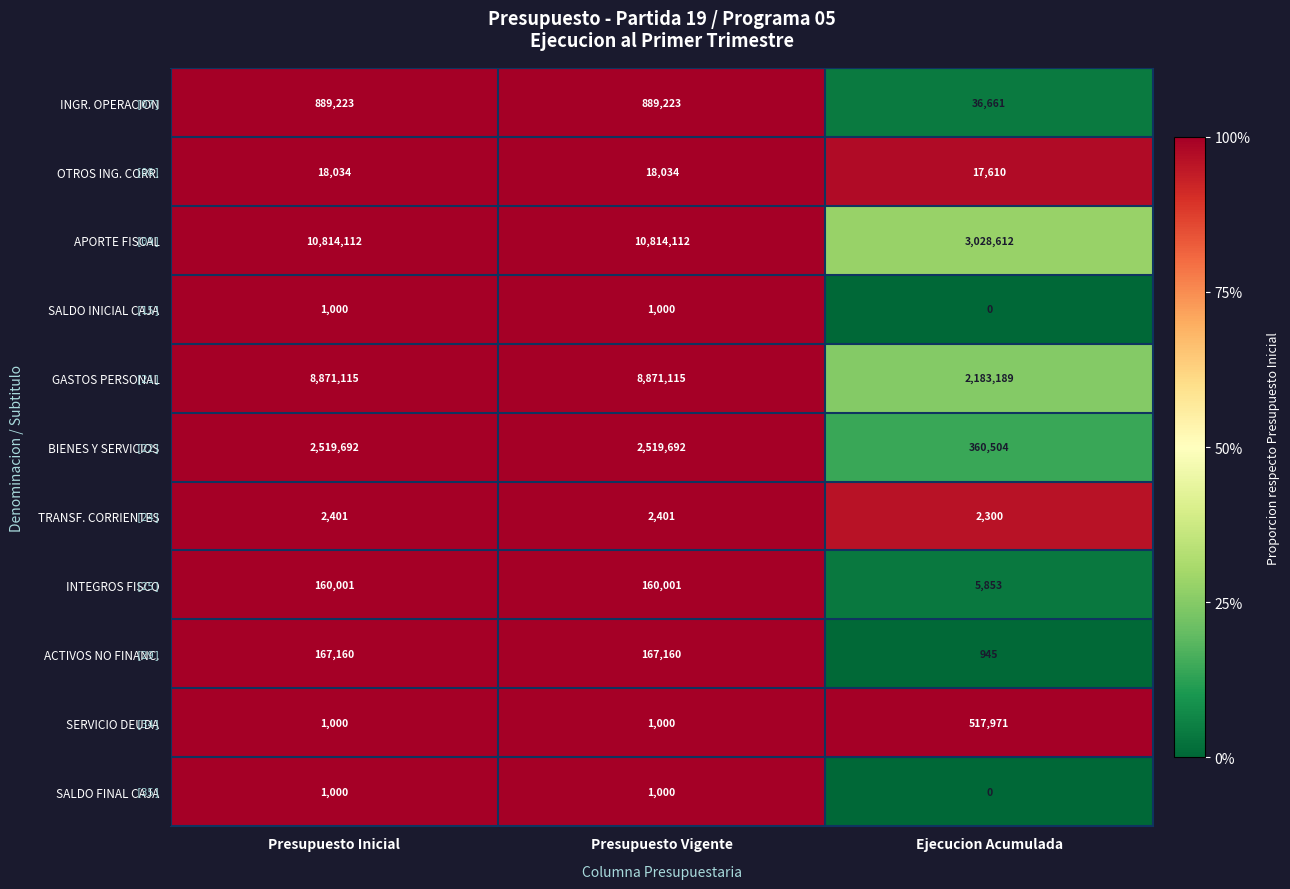

Which series changed the most between Presupuesto Inicial and Ejecucion Acumulada?

APORTE FISCAL